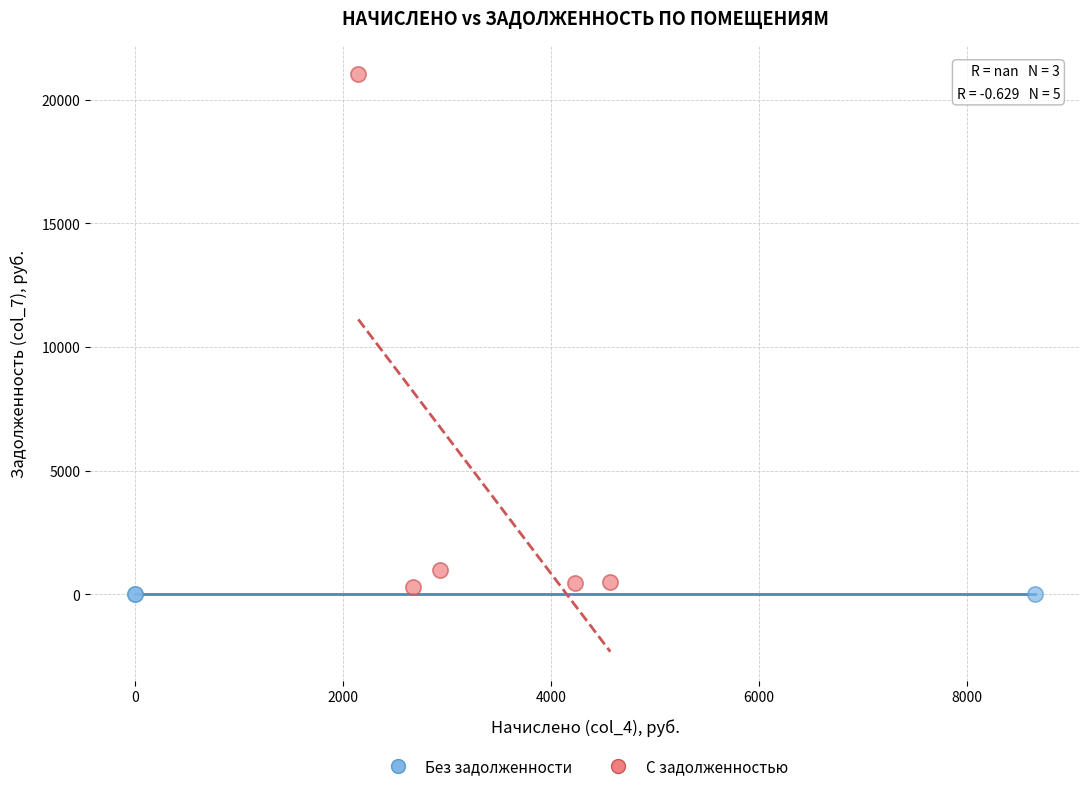

Which series contains the highest Y value?

С задолженностью